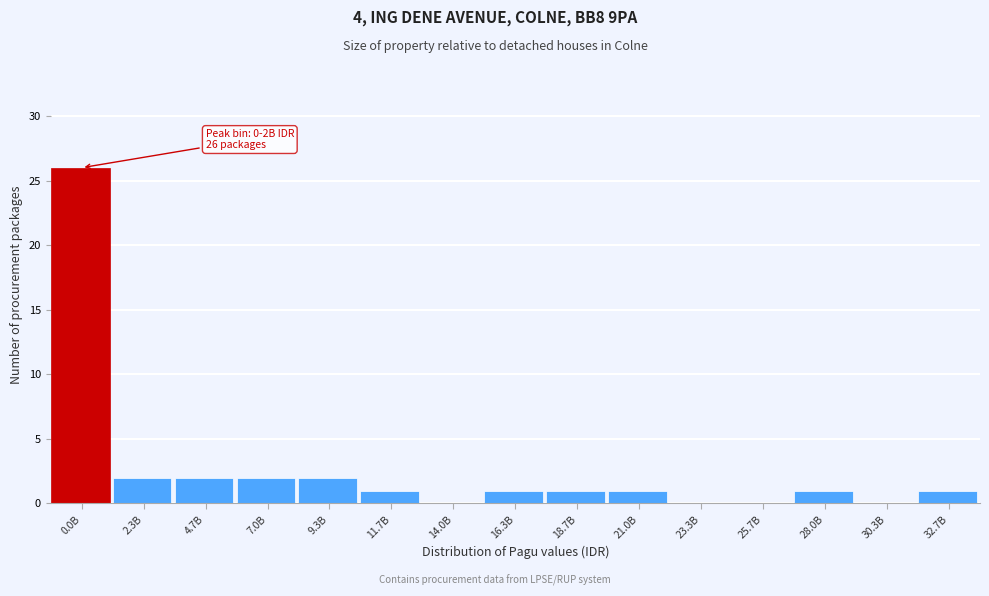

Reading right to left, extract all data points from this chart.

32.7B=1	30.3B=0	28.0B=1	25.7B=0	23.3B=0	21.0B=1	18.7B=1	16.3B=1	14.0B=0	11.7B=1	9.3B=2	7.0B=2	4.7B=2	2.3B=2	0.0B=26